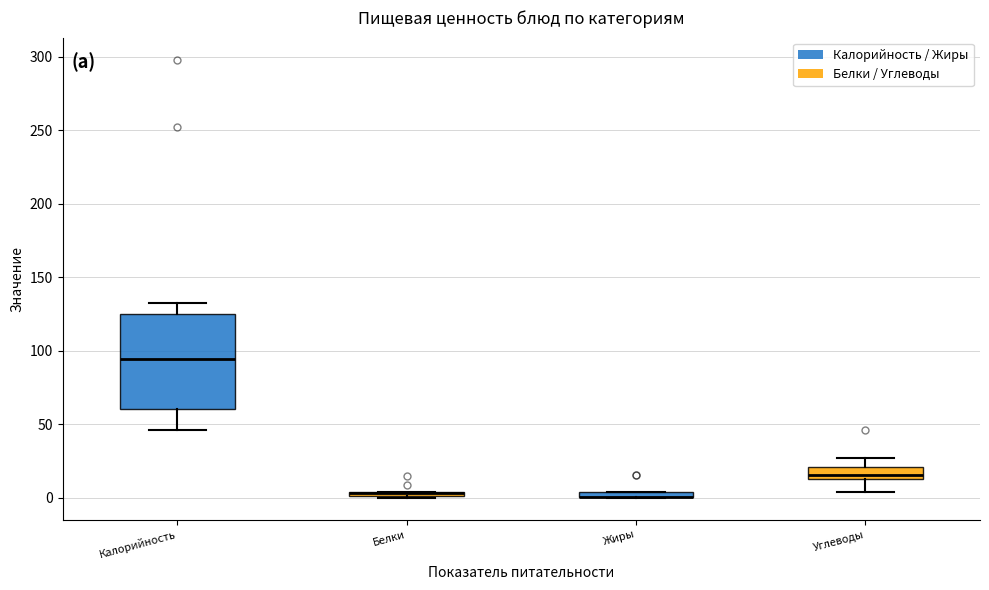

Where does the median line of the box for Калорийность sit on the y-axis? The values are not printed on the chart, so give them approximately, as read against the axis.

95